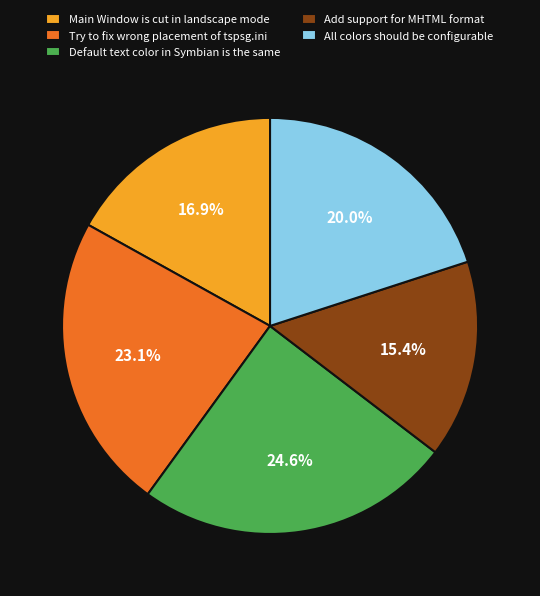

Which category has the biggest portion of the pie?

Default text color in Symbian is the same